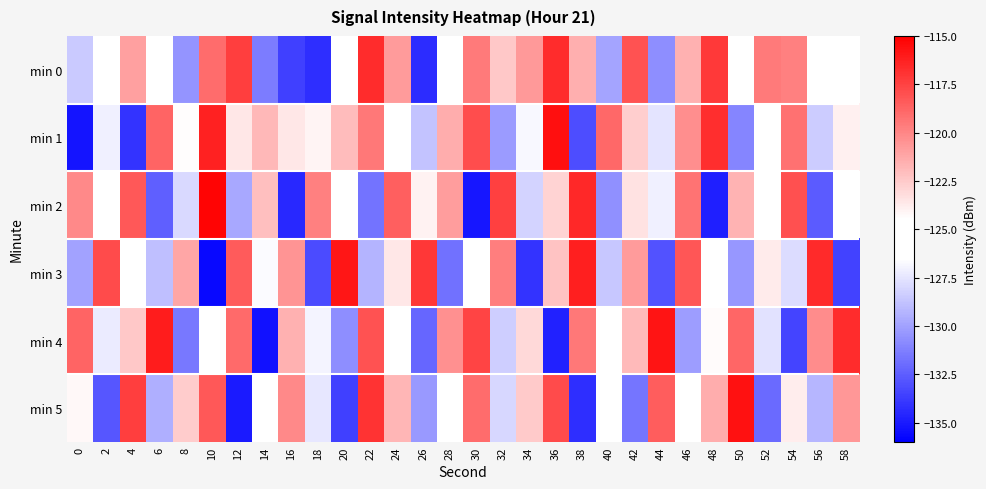

Rank the series at 18 from highest to lowest value.

min 2, min 1, min 4, min 5, min 3, min 0